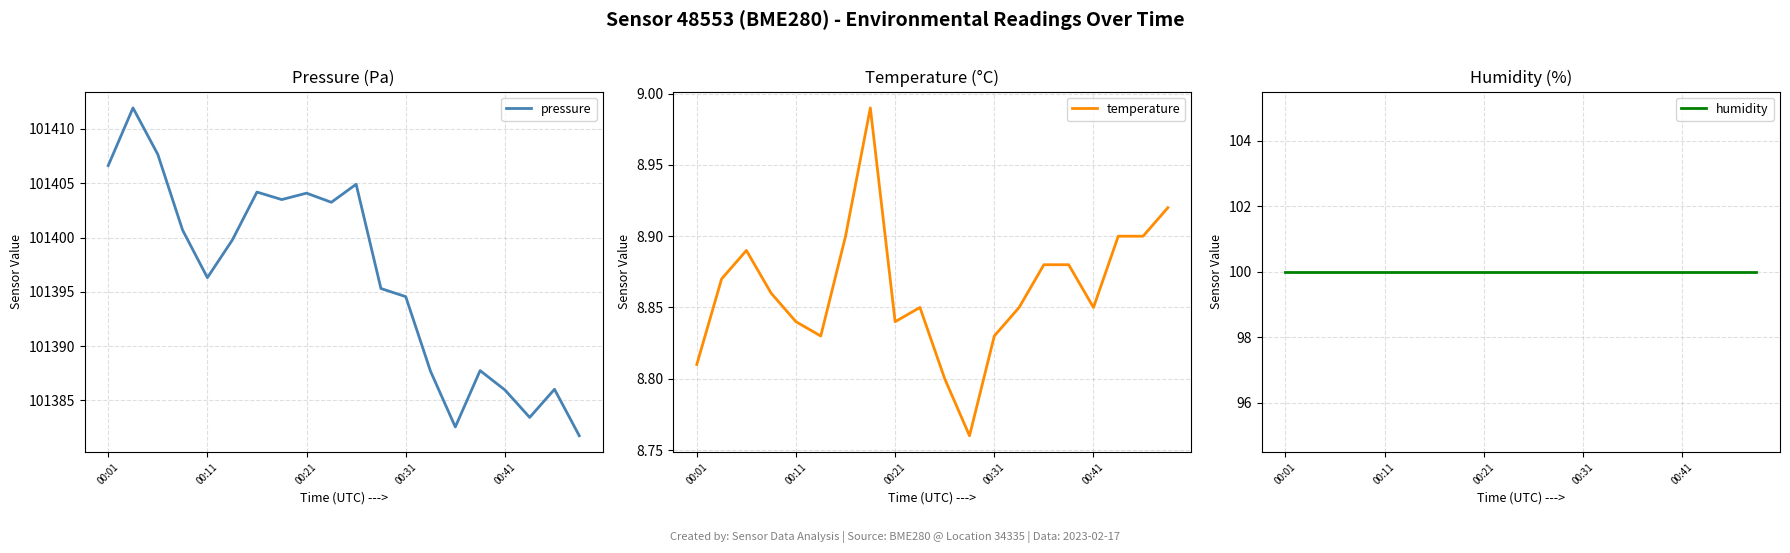

True or false: humidity and pressure cross at least once.

False